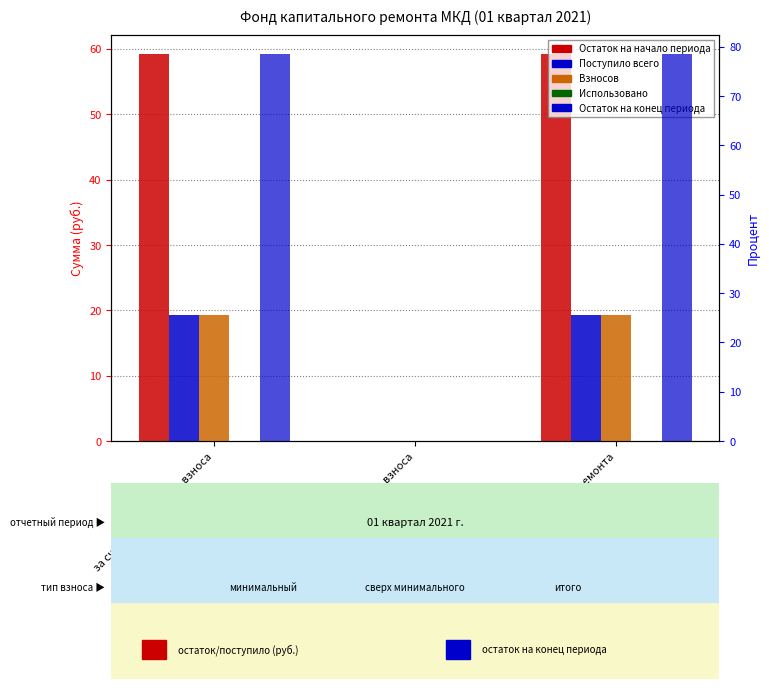

Reading left to right, what are all the values shown in this chart?

Остаток на начало периода: 59.1	0.0	59.1
Поступило всего: 19.3	0.0	19.3
Взносов: 19.3	0.0	19.3
Использовано: 0.0	0.0	0.0
Остаток на конец периода: 78.5	0.0	78.5